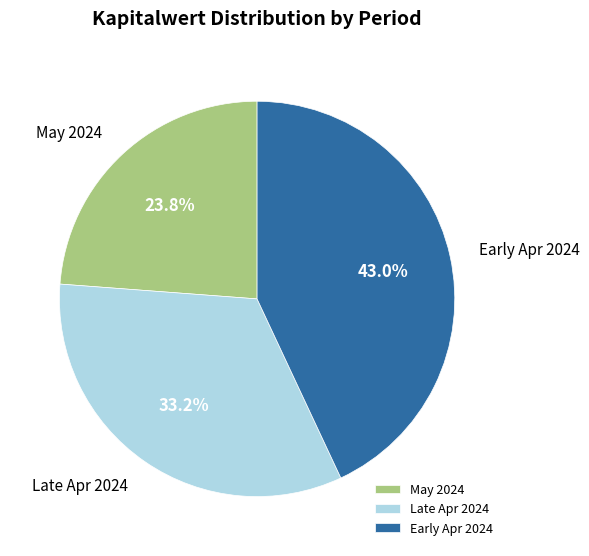

Rank the categories by value from highest to lowest.

Early Apr 2024, Late Apr 2024, May 2024